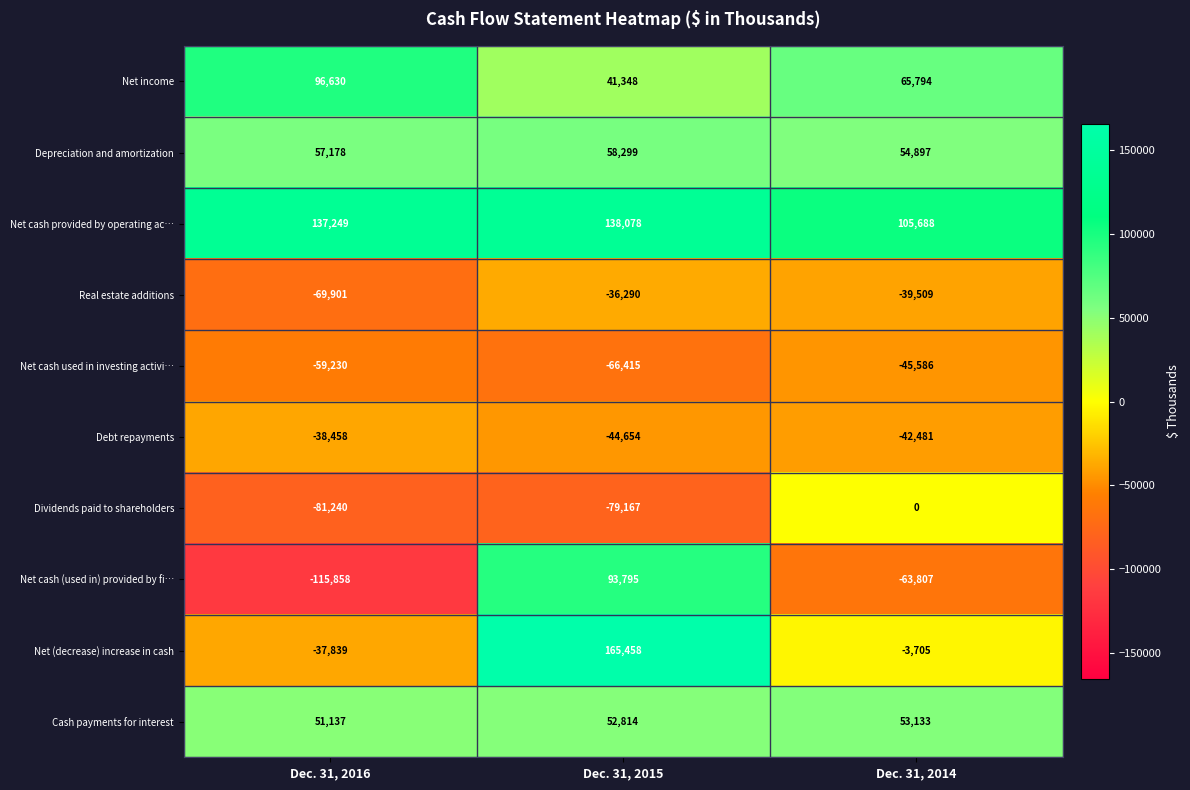

Reading right to left, list all the values displayed in this chart.

Net income: Dec. 31, 2014=65794	Dec. 31, 2015=41348	Dec. 31, 2016=96630
Depreciation and amortization: Dec. 31, 2014=54897	Dec. 31, 2015=58299	Dec. 31, 2016=57178
Net cash provided by operating ac…: Dec. 31, 2014=105688	Dec. 31, 2015=138078	Dec. 31, 2016=137249
Real estate additions: Dec. 31, 2014=-39509	Dec. 31, 2015=-36290	Dec. 31, 2016=-69901
Net cash used in investing activi…: Dec. 31, 2014=-45586	Dec. 31, 2015=-66415	Dec. 31, 2016=-59230
Debt repayments: Dec. 31, 2014=-42481	Dec. 31, 2015=-44654	Dec. 31, 2016=-38458
Dividends paid to shareholders: Dec. 31, 2014=0	Dec. 31, 2015=-79167	Dec. 31, 2016=-81240
Net cash (used in) provided by fi…: Dec. 31, 2014=-63807	Dec. 31, 2015=93795	Dec. 31, 2016=-115858
Net (decrease) increase in cash: Dec. 31, 2014=-3705	Dec. 31, 2015=165458	Dec. 31, 2016=-37839
Cash payments for interest: Dec. 31, 2014=53133	Dec. 31, 2015=52814	Dec. 31, 2016=51137